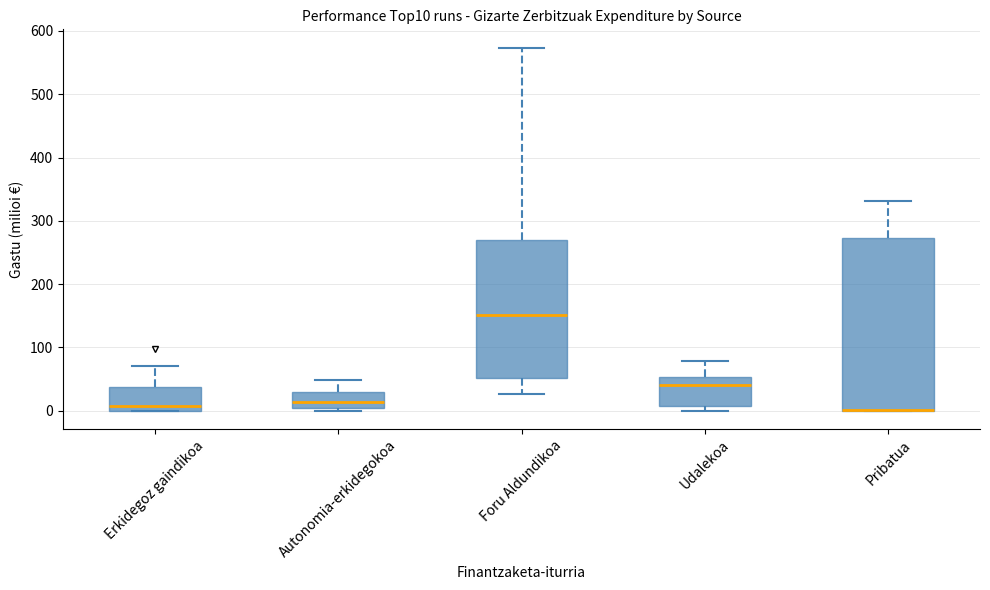

Reading left to right, transcribe this box plot: for each box, give where its median line is, the range the box spans, and where its two whiskers end, as read against the y-axis. The values are not printed on the chart, so give them approximately, as read against the axis.

Erkidegoz gaindikoa: median 10, box 0 to 40, whiskers 0 to 70
Autonomia-erkidegokoa: median 10, box 0 to 30, whiskers 0 (just below the box's lower edge) to 50
Foru Aldundikoa: median 150, box 50 to 270, whiskers 30 to 570
Udalekoa: median 40, box 10 to 50, whiskers 0 to 80
Pribatua: median 0 (drawn on the box's lower edge), box 0 to 270, whiskers 0 to 330